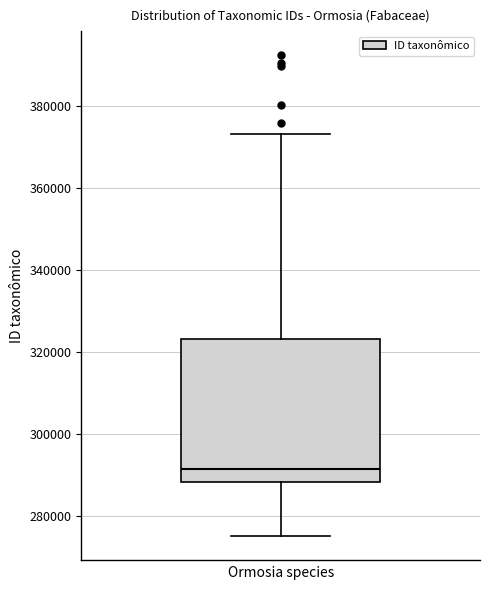

Read this box plot against the y-axis: the position of the median line, the range covered by the box, and the ends of both whiskers. The values are not printed on the chart, so give them approximately, as read against the axis.

median 292000, box 288000 to 324000, whiskers 274000 to 374000